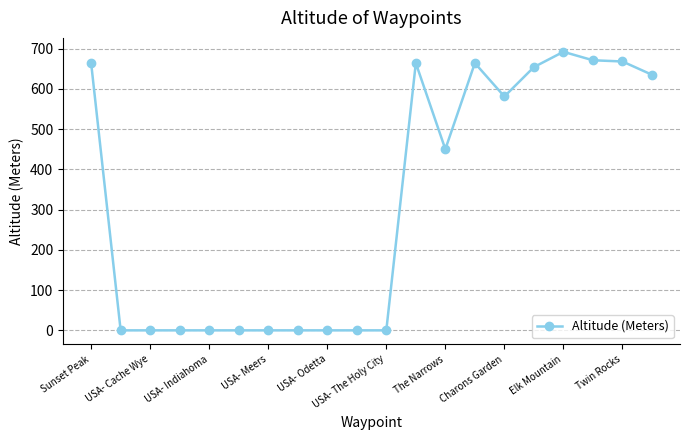

What is the difference between the second highest and minimum values?

671